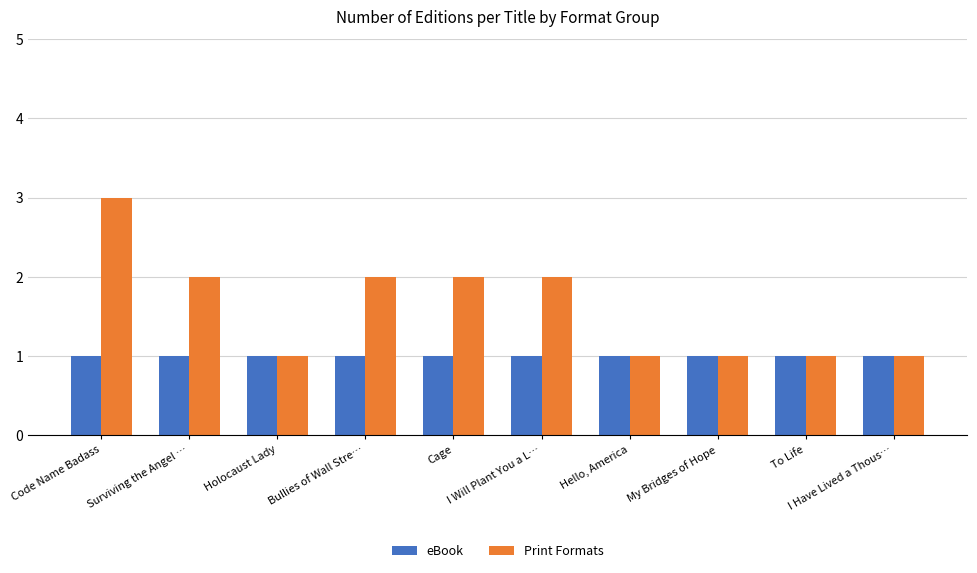

What is the difference between the maximum and minimum values in the Print Formats series?

2